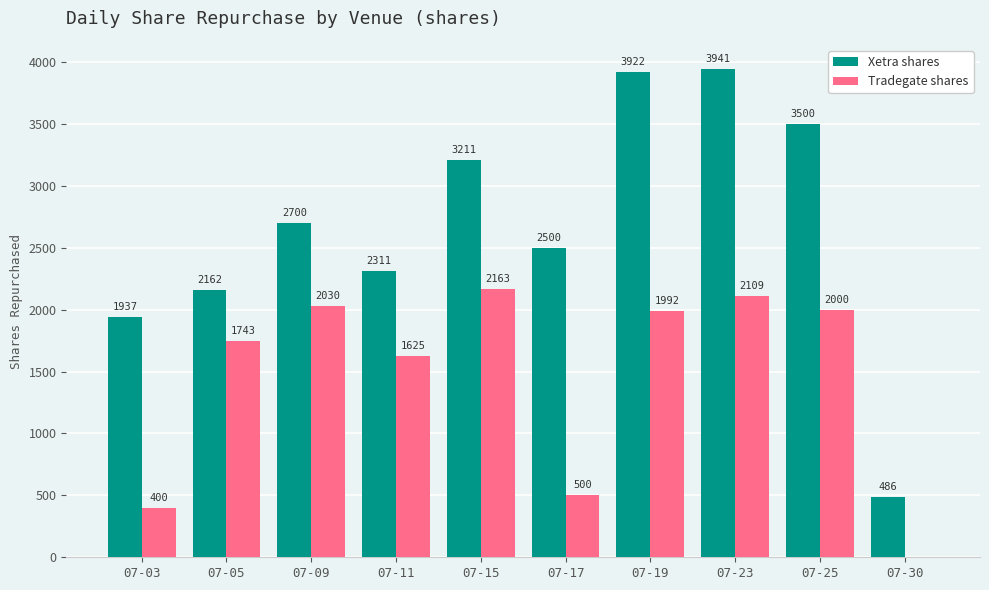

Between 07-05 and 07-15, which series saw the biggest shift?

Xetra shares